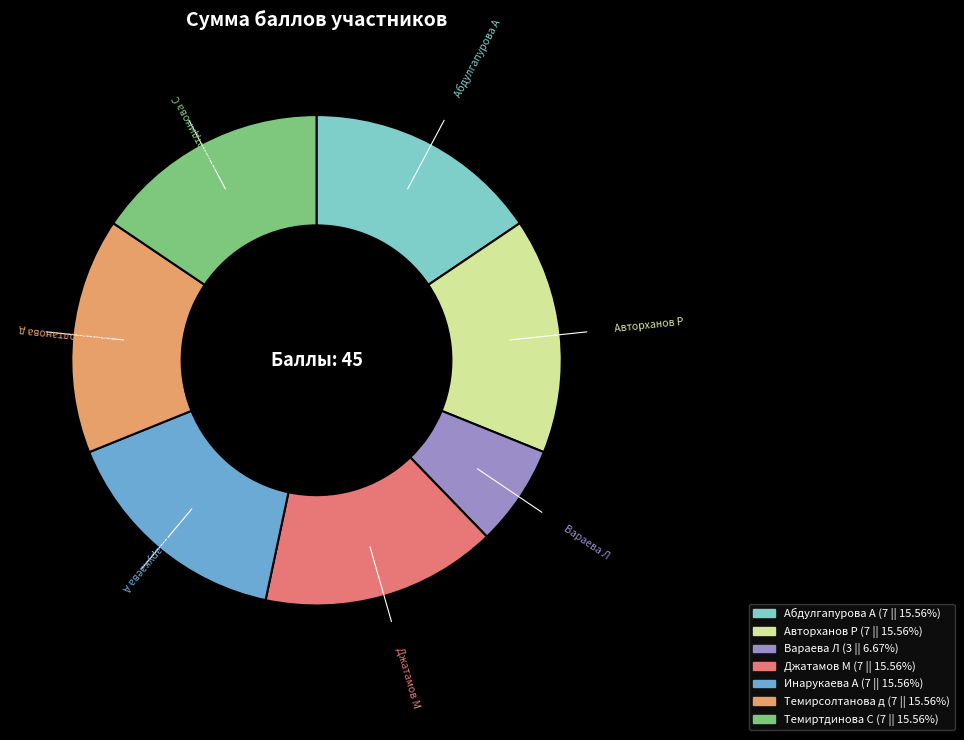

True or false: Джатамов М accounts for 6% of the total.

False